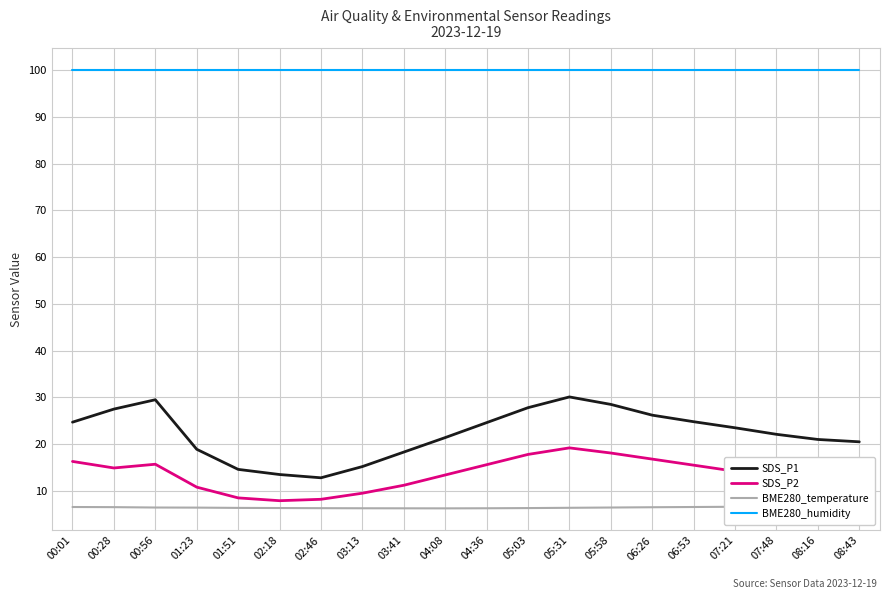

Between 06:53 and 07:21, which is larger?

06:53